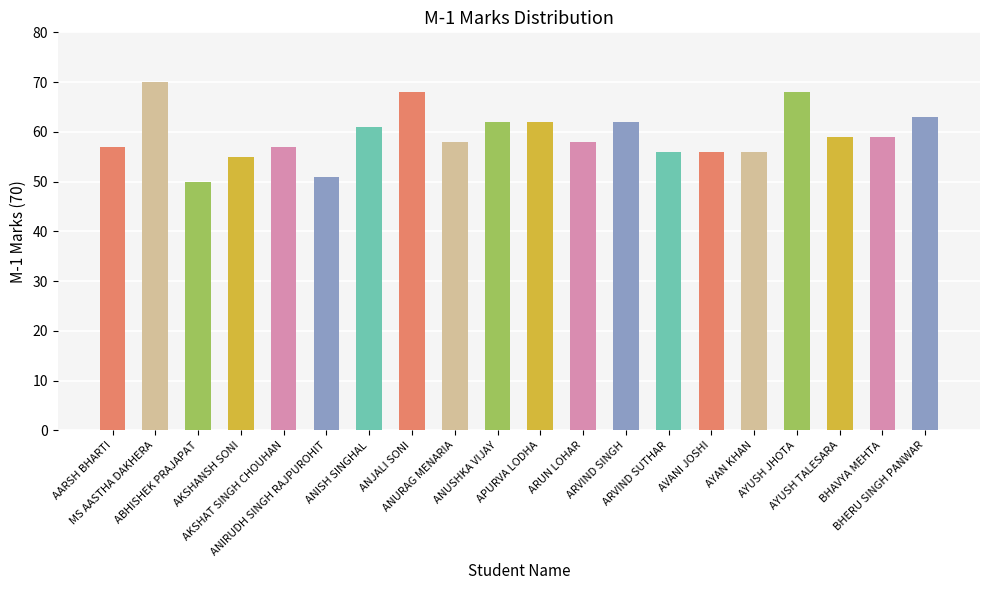

Which label corresponds to the smallest value in the chart?

ABHISHEK PRAJAPAT